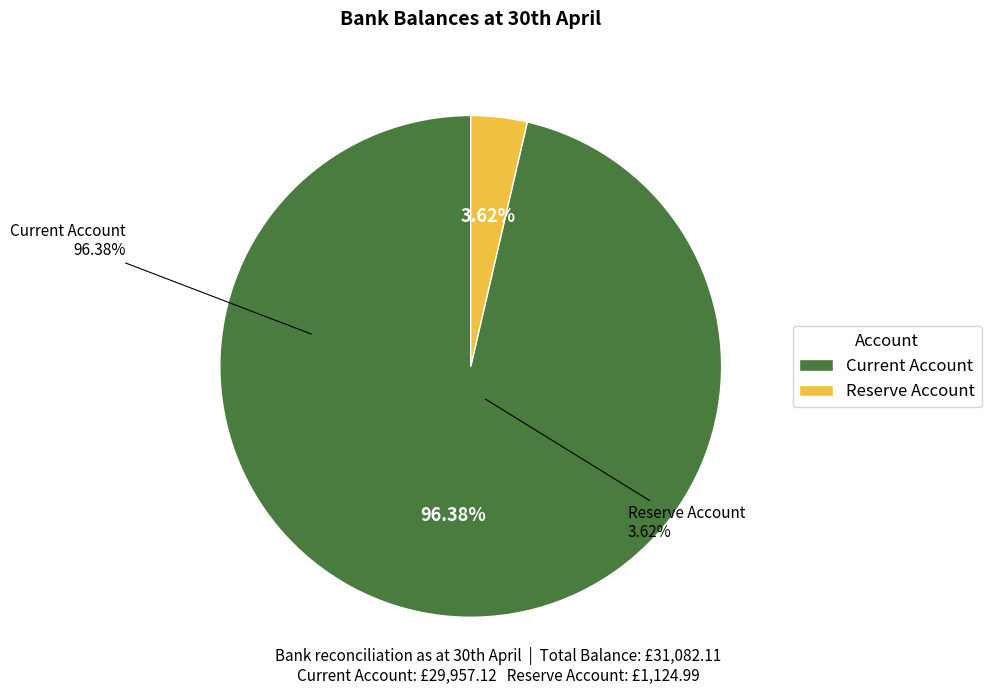

How many segments does this pie chart have?

2